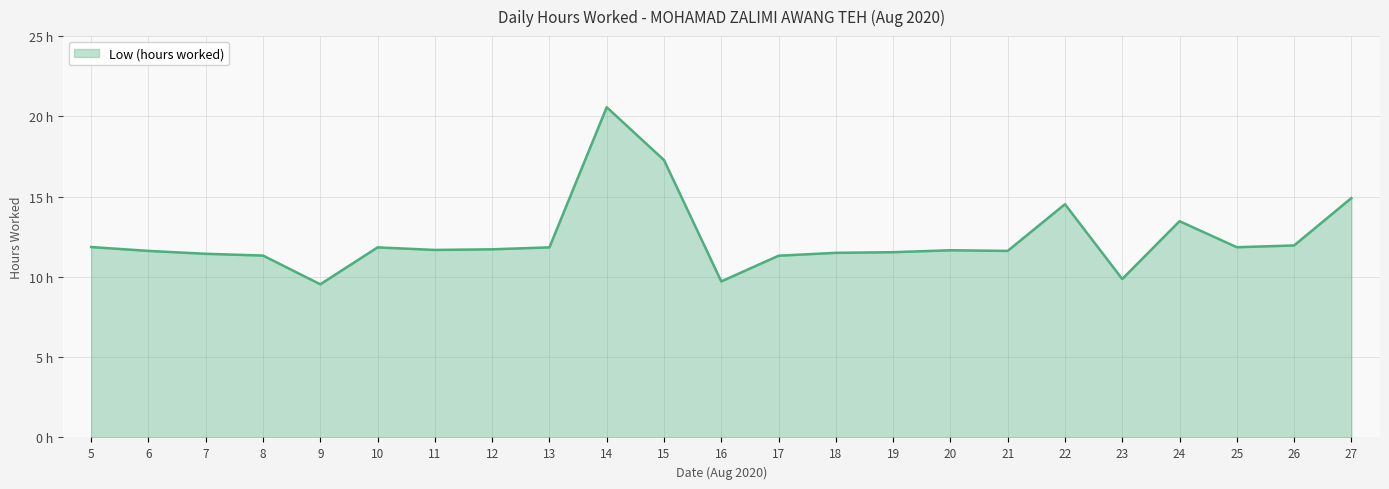

List the labels in order of value, smallest first.

9, 16, 23, 17, 8, 7, 18, 19, 6, 21, 20, 11, 12, 10, 13, 25, 5, 26, 24, 22, 27, 15, 14